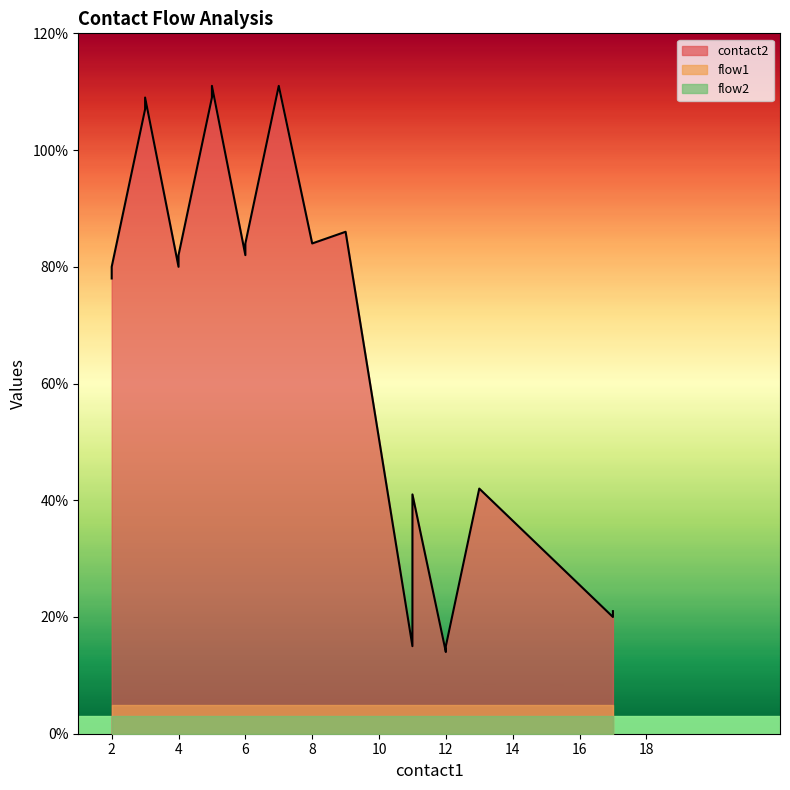

What is the value of the flow2 point at the 20th from the left?

1